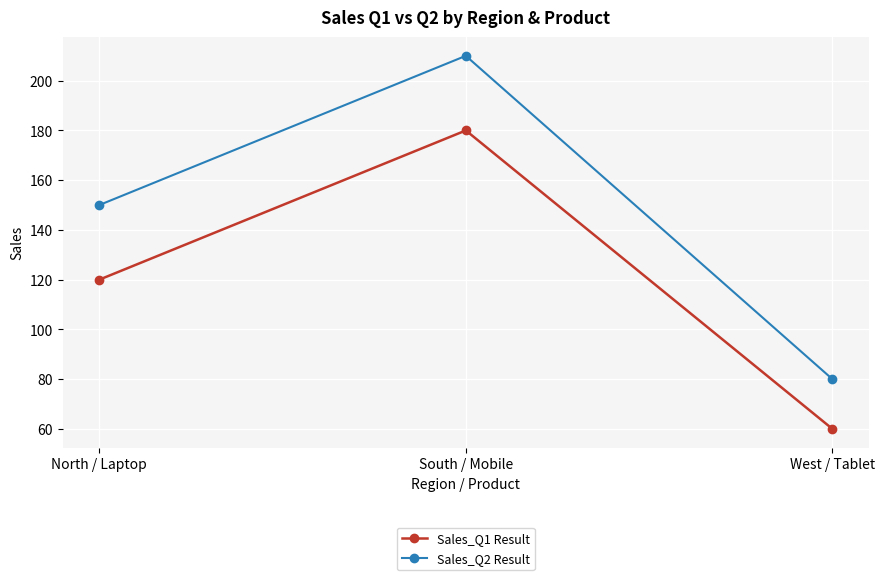

At how many categories does at least one series exceed 107?

2